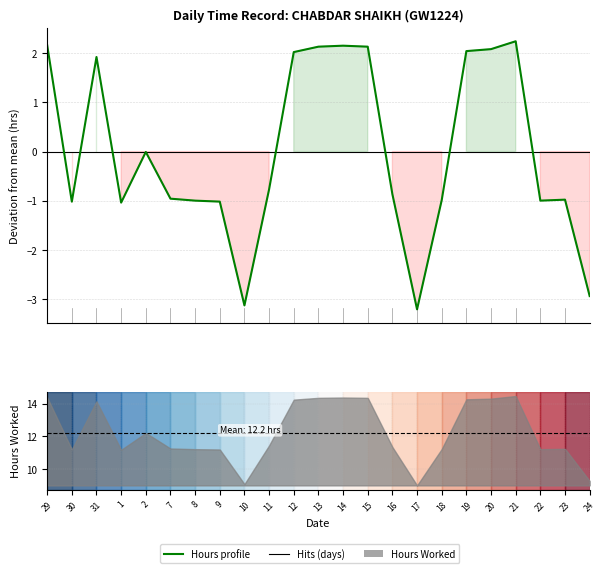

At which label is the value closest to 0?

2